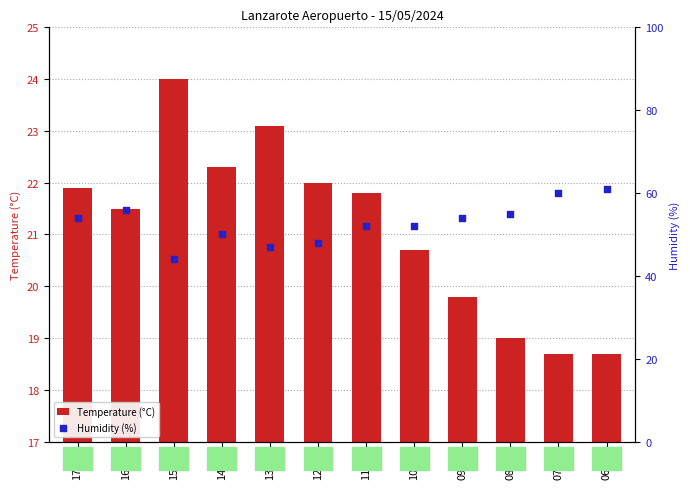

At which category is the sum across all series the highest?

06:00